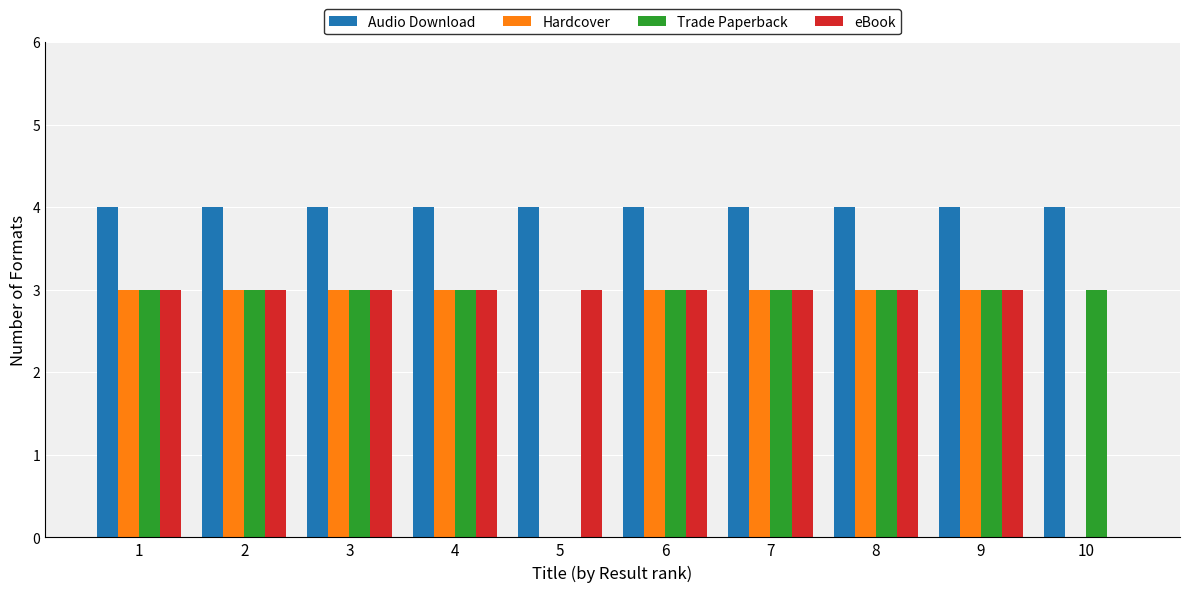

What is the maximum value for Hardcover?

3